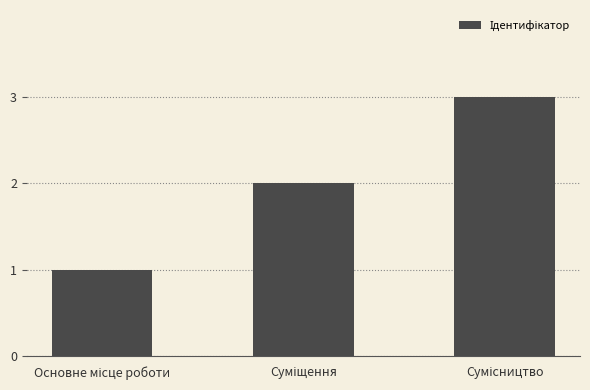

What is the sum of all values?

6